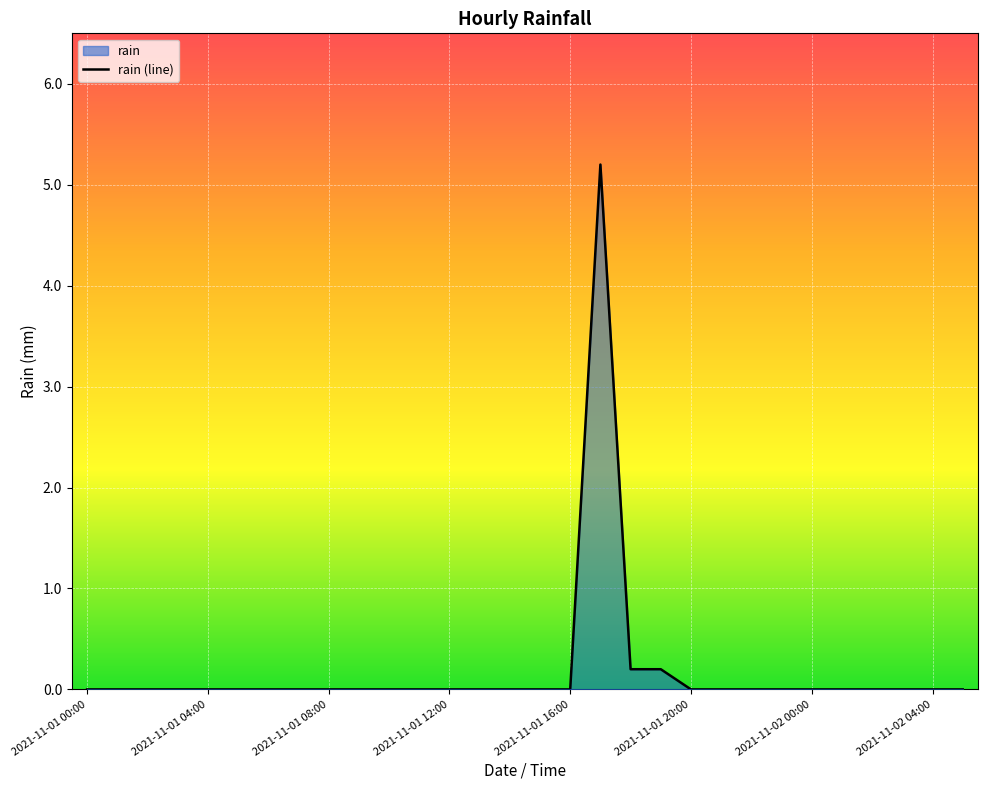

What is the sum of all values?

5.6